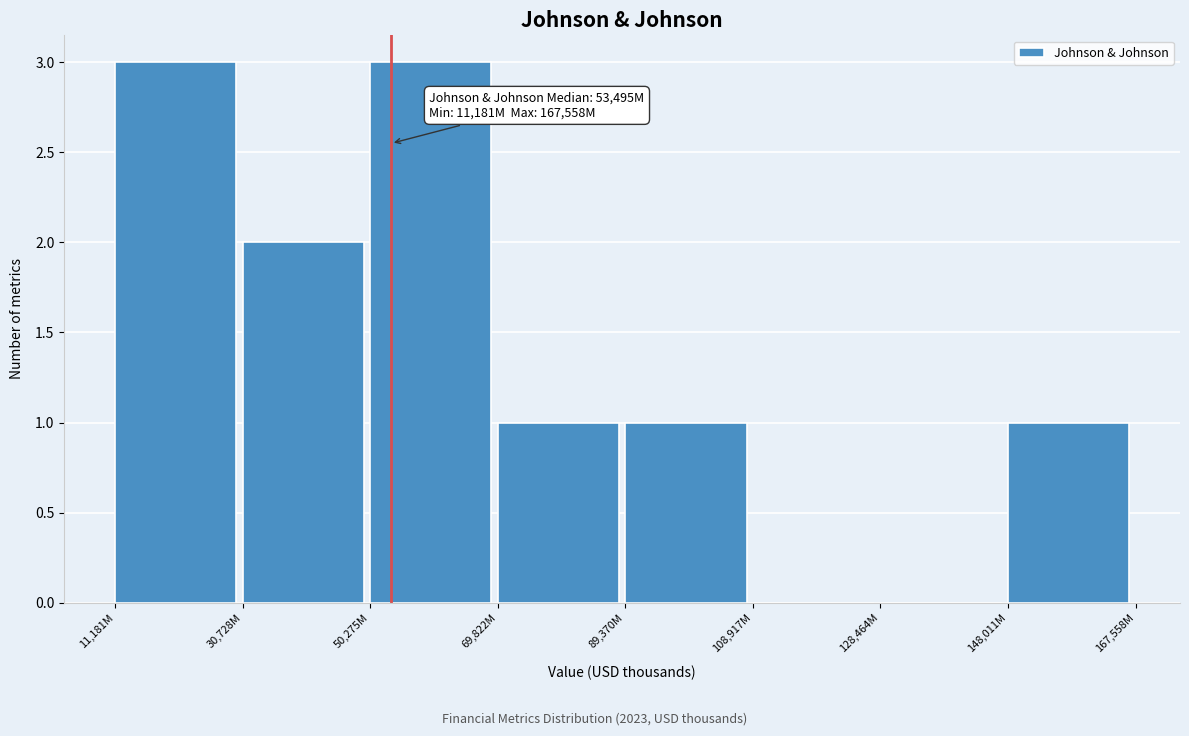

Reading left to right, extract all data points from this chart.

11,181M=3	30,728M=2	50,275M=3	69,822M=1	89,370M=1	108,917M=0	128,464M=0	148,011M=1